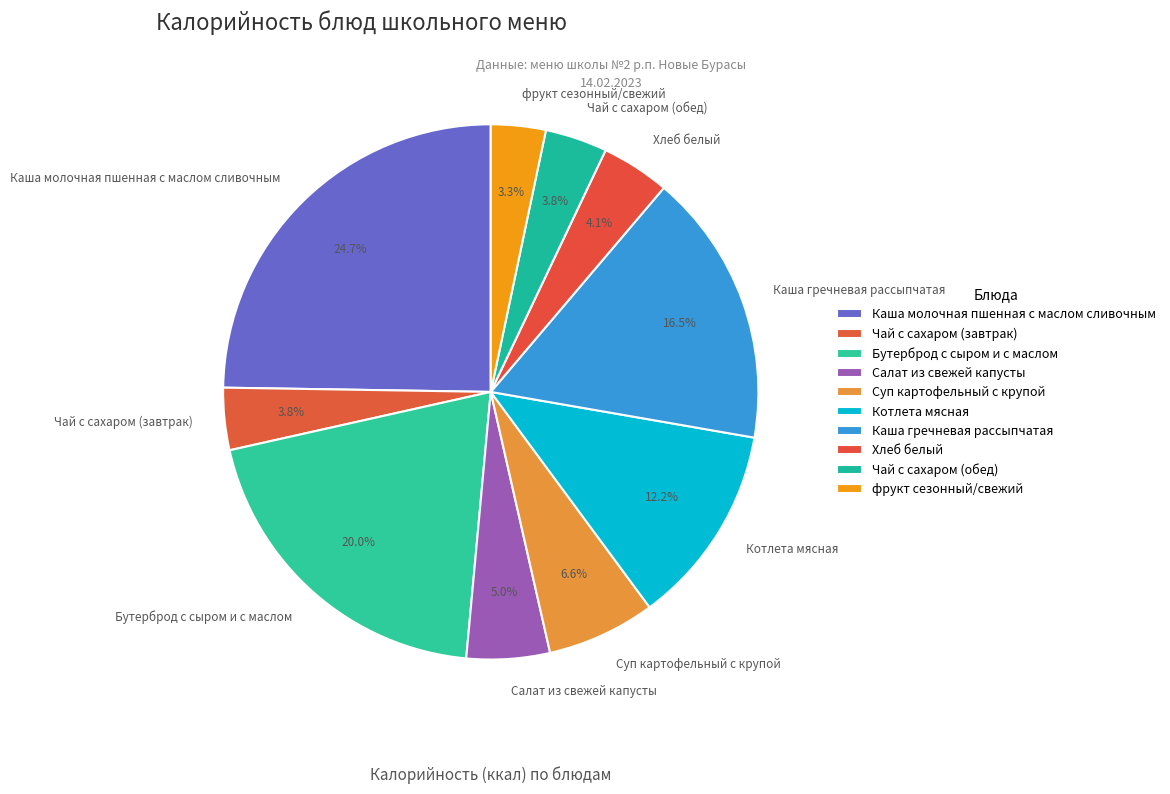

Which has a higher value, Салат из свежей капусты or Котлета мясная?

Котлета мясная